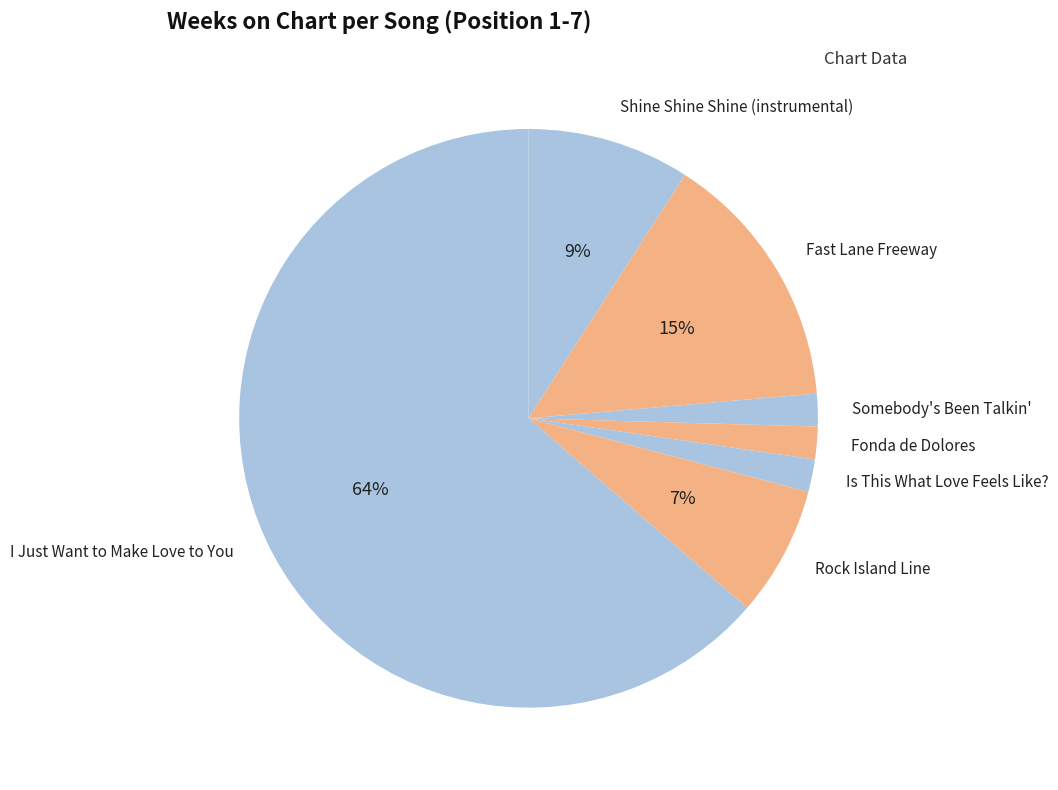

Which category has the biggest portion of the pie?

I Just Want to Make Love to You